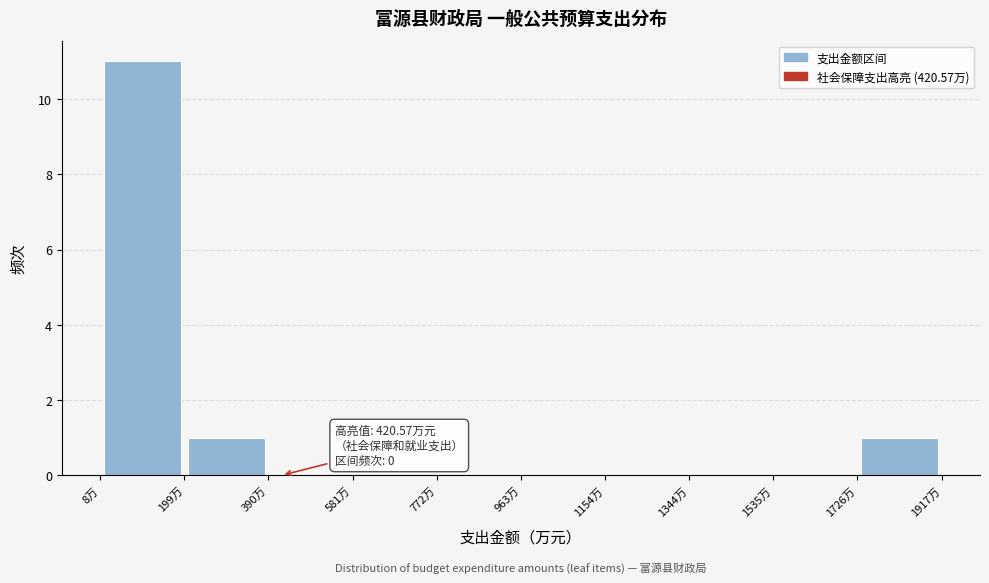

Which range on the x-axis has the tallest bar?

0 to 200